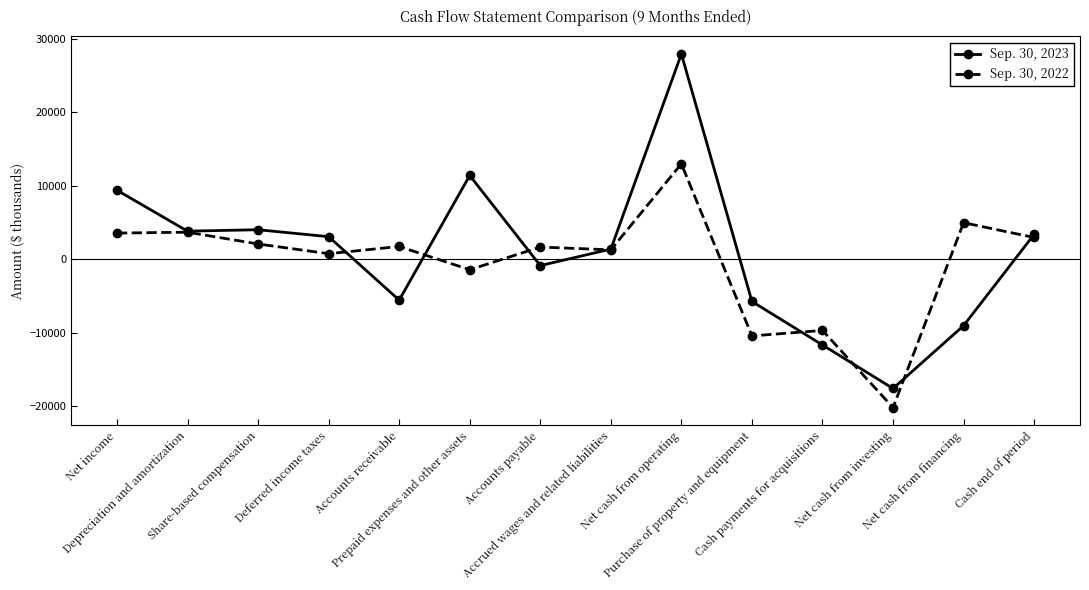

After their last crossing, which series has the higher values: Sep. 30, 2022 or Sep. 30, 2023?

Sep. 30, 2023